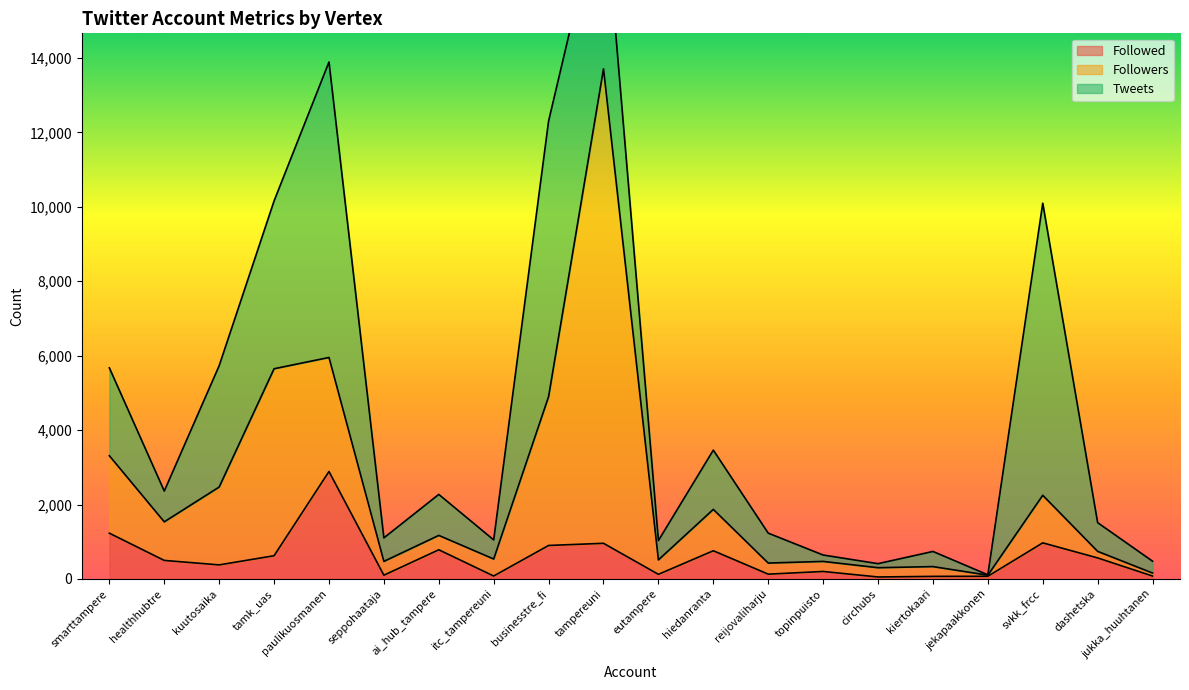

What is the maximum value for Followed?

2888